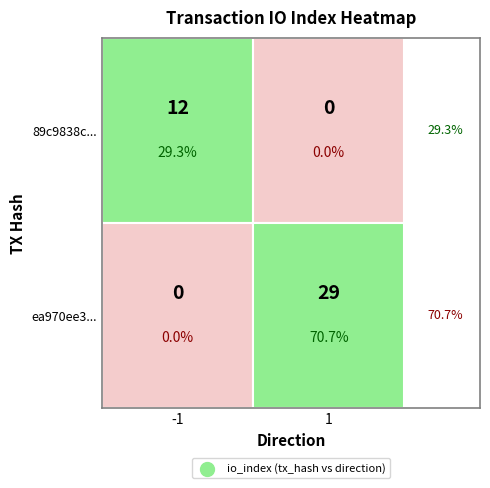

Is it true that tx_short_2 equals 2 at direction?

False